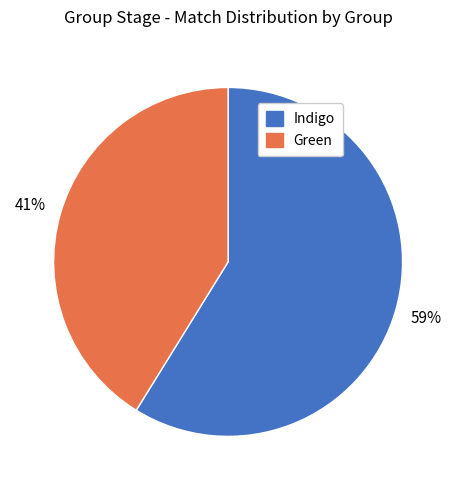

Which slice represents more than half of the pie?

Indigo